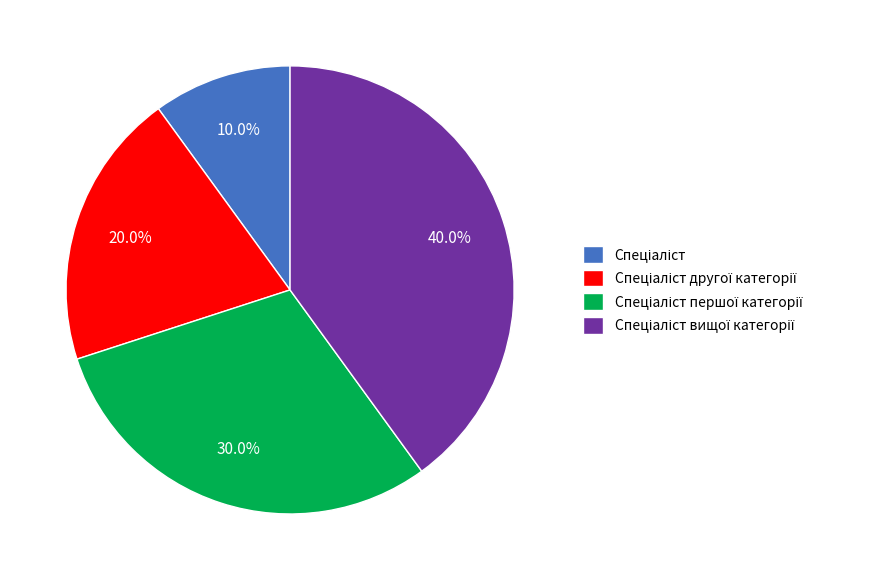

Does any single category account for the majority?

No